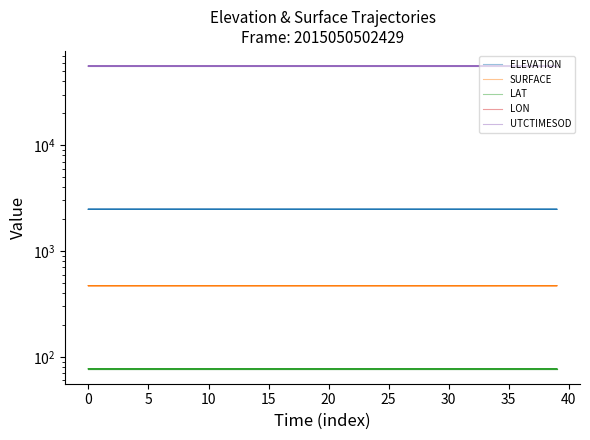

Which series has the widest spread of values?

UTCTIMESOD